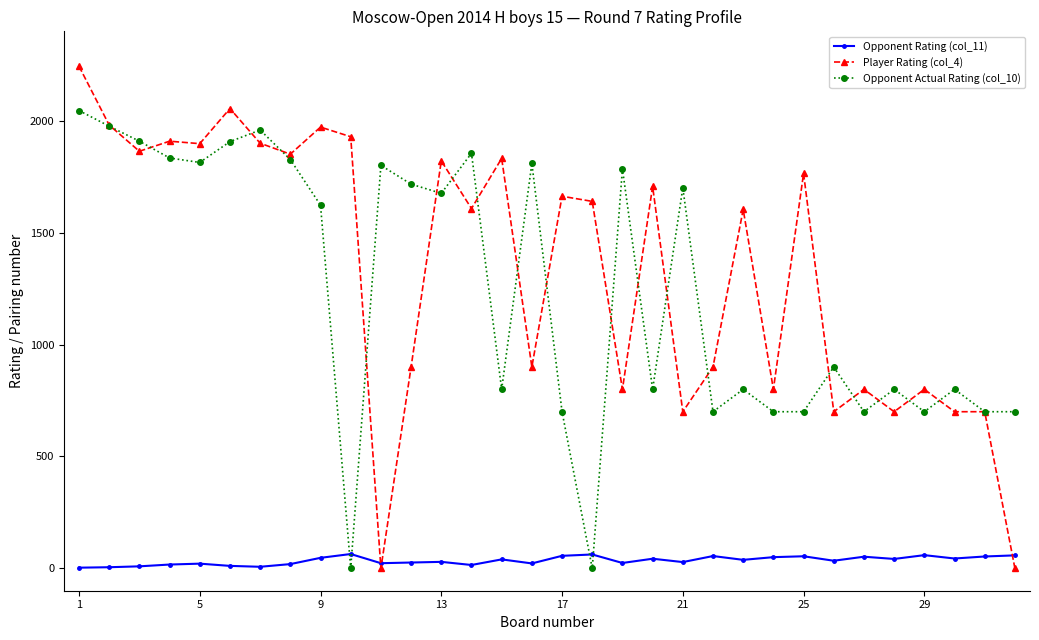

At how many categories does at least one series exceed 180?

32